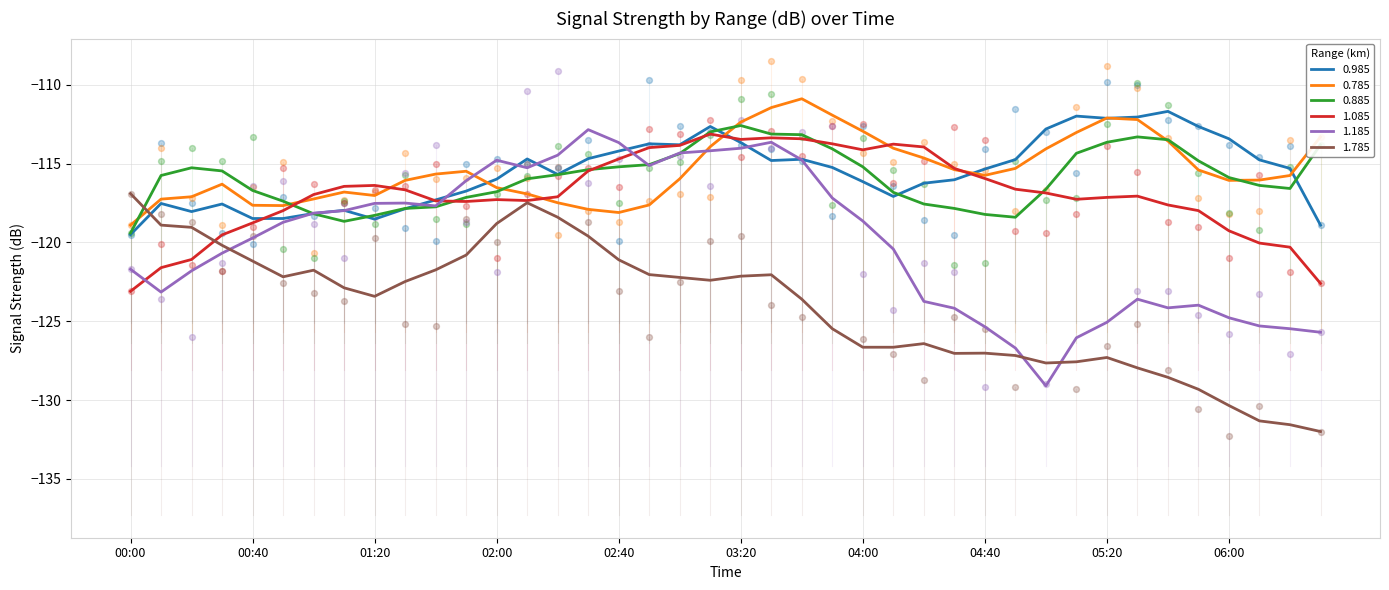

Which series reaches the minimum Y coordinate?

1.085